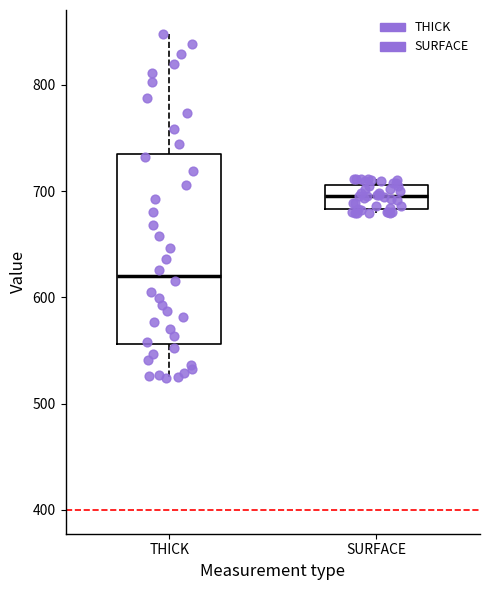

Where is the lower edge of the box for SURFACE on the y-axis? The values are not printed on the chart, so give them approximately, as read against the axis.

680